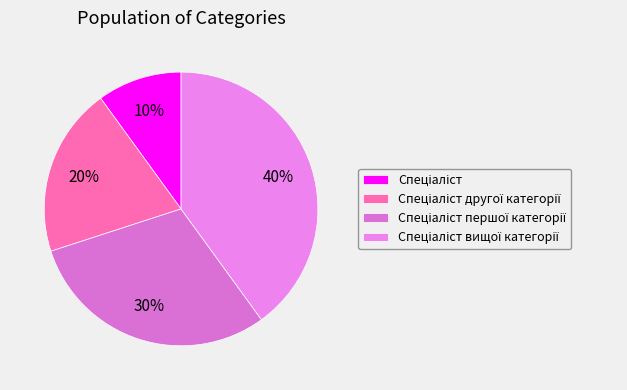

To the nearest percent, what percentage of the pie is Спеціаліст першої категорії?

30%